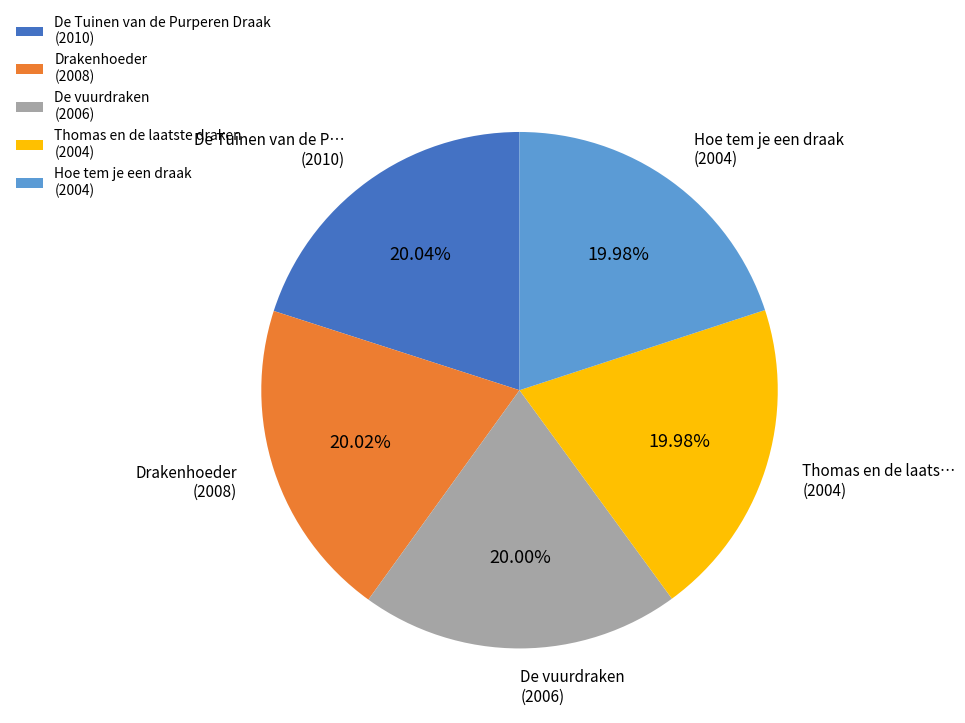

Combined, what portion of the pie is Thomas en de laatste draken and Hoe tem je een draak?

40.0%